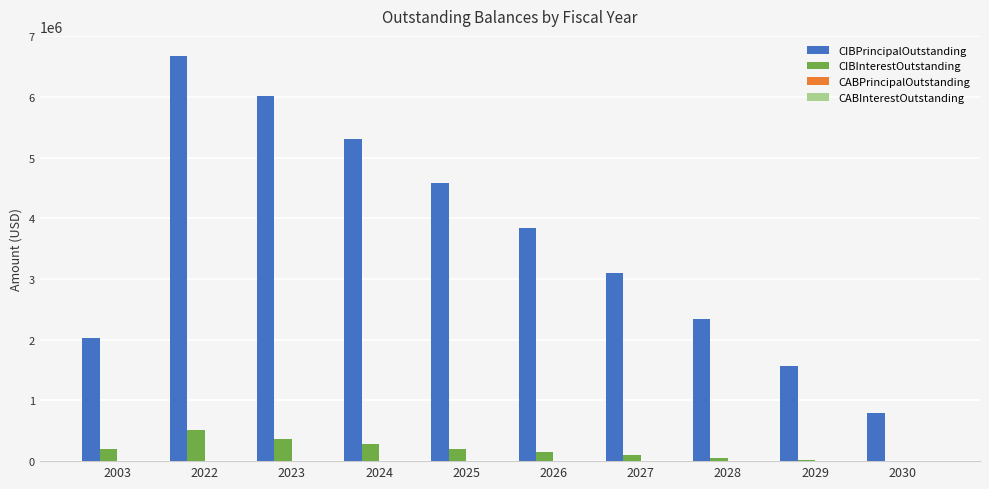

Which category has the highest value across all series?

2022